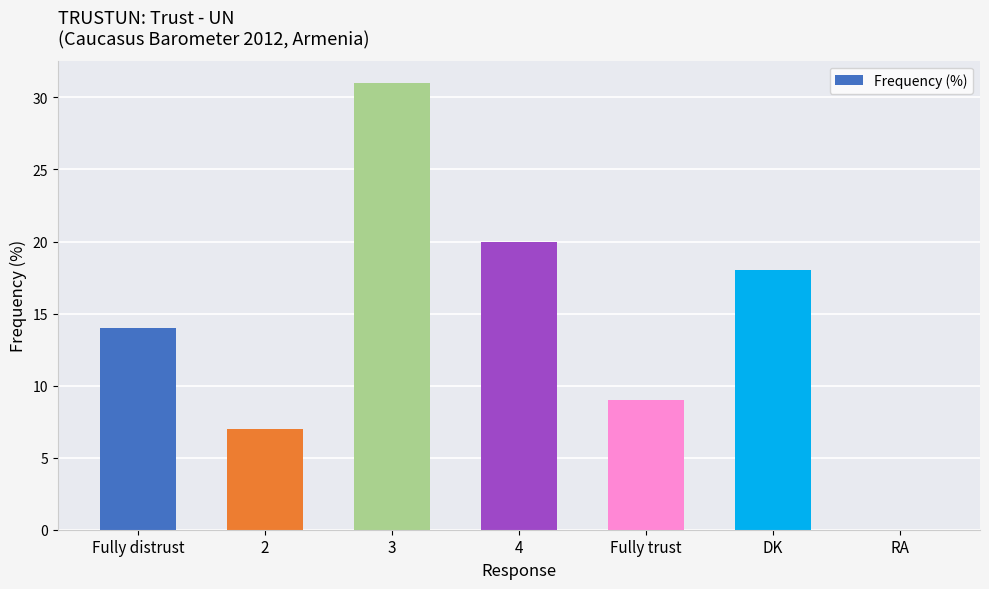

At which category does the chart reach its peak across all series?

3